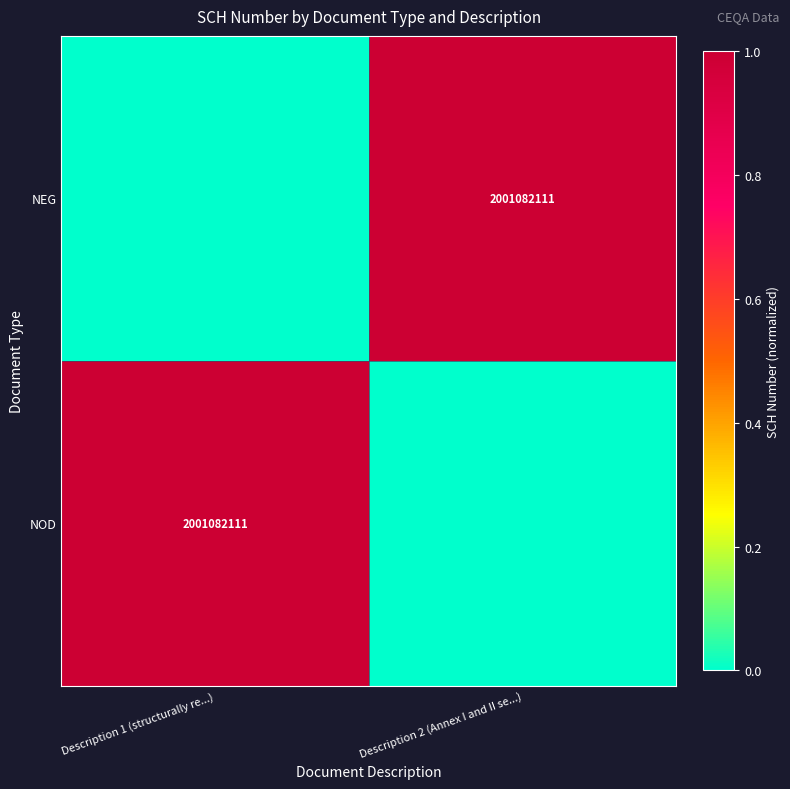

Is it true that NEG equals 2001082111 at Description 2 (Annex I and II se...)?

True